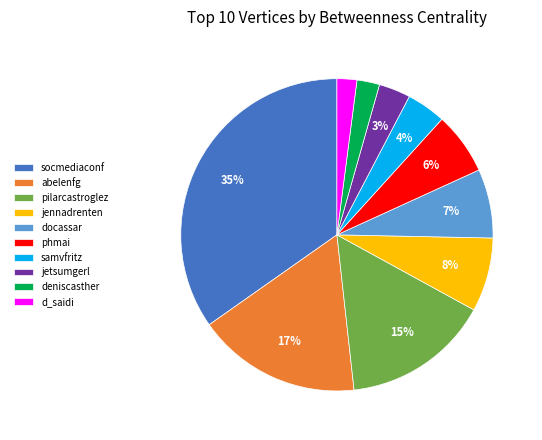

Between jennadrenten and pilarcastroglez, which is larger?

pilarcastroglez